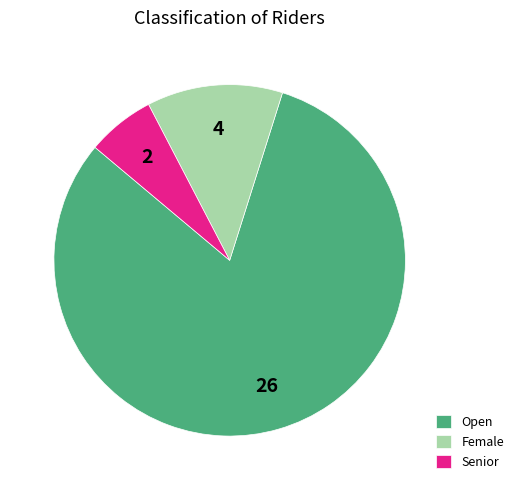

Which category accounts for the majority?

Open